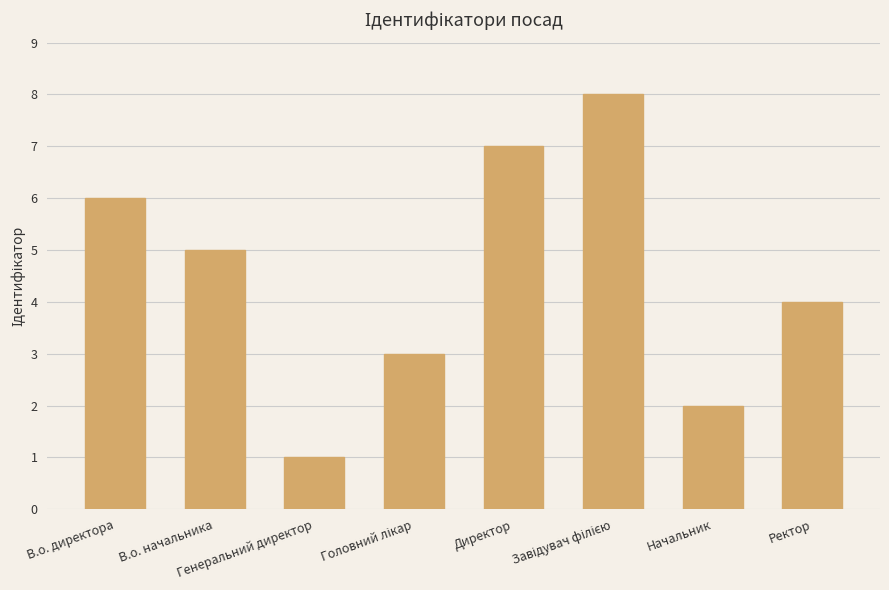

Approximately how many times larger is the value at Директор compared to Генеральний директор?

7.0